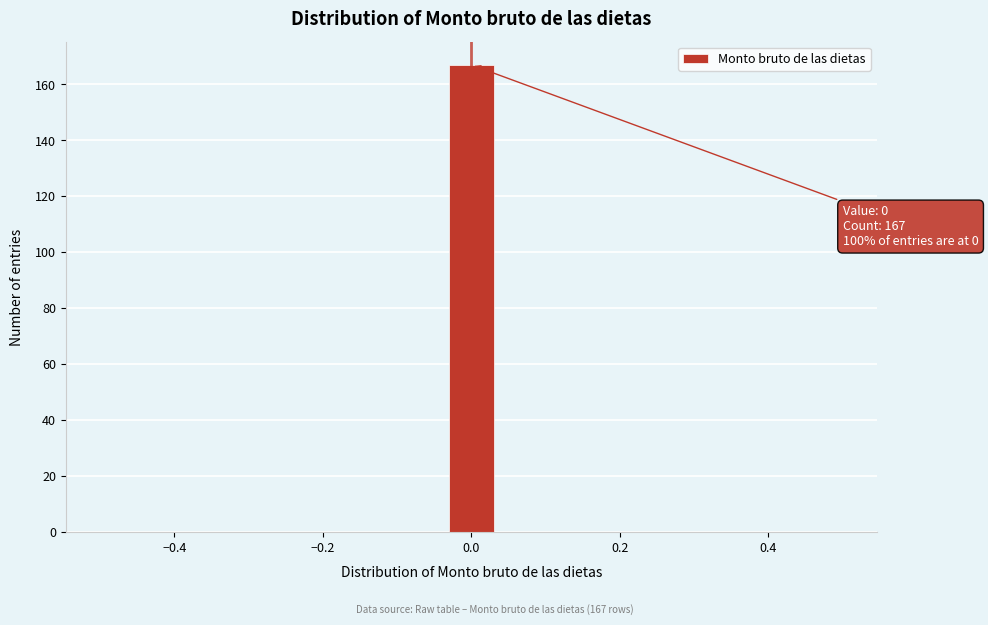

Around what value on the x-axis is the tallest bar? Give the approximate position of its centre, as read against the axis.

0.00